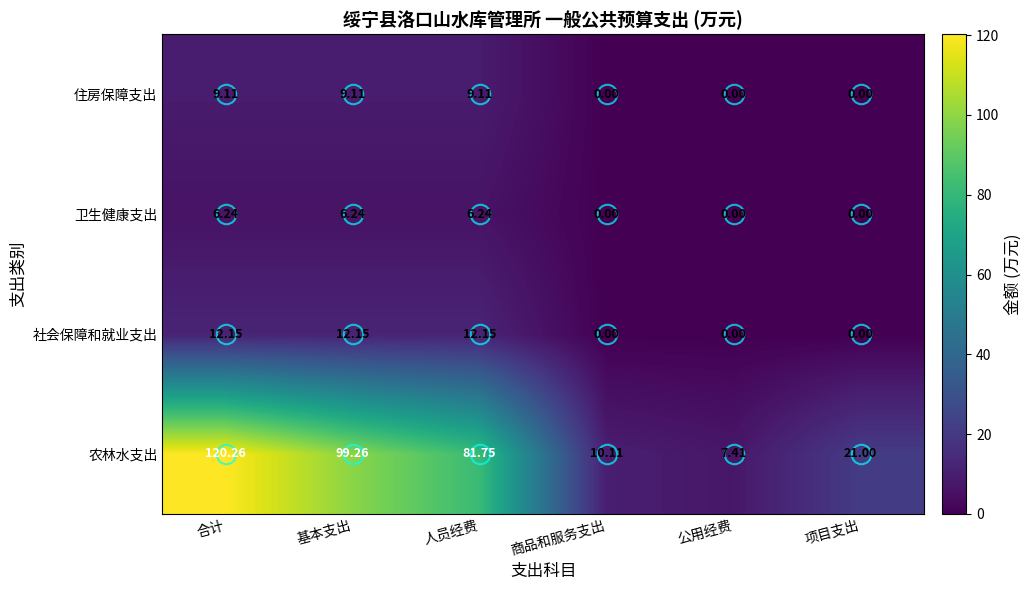

At which category is the sum across all series the highest?

合计